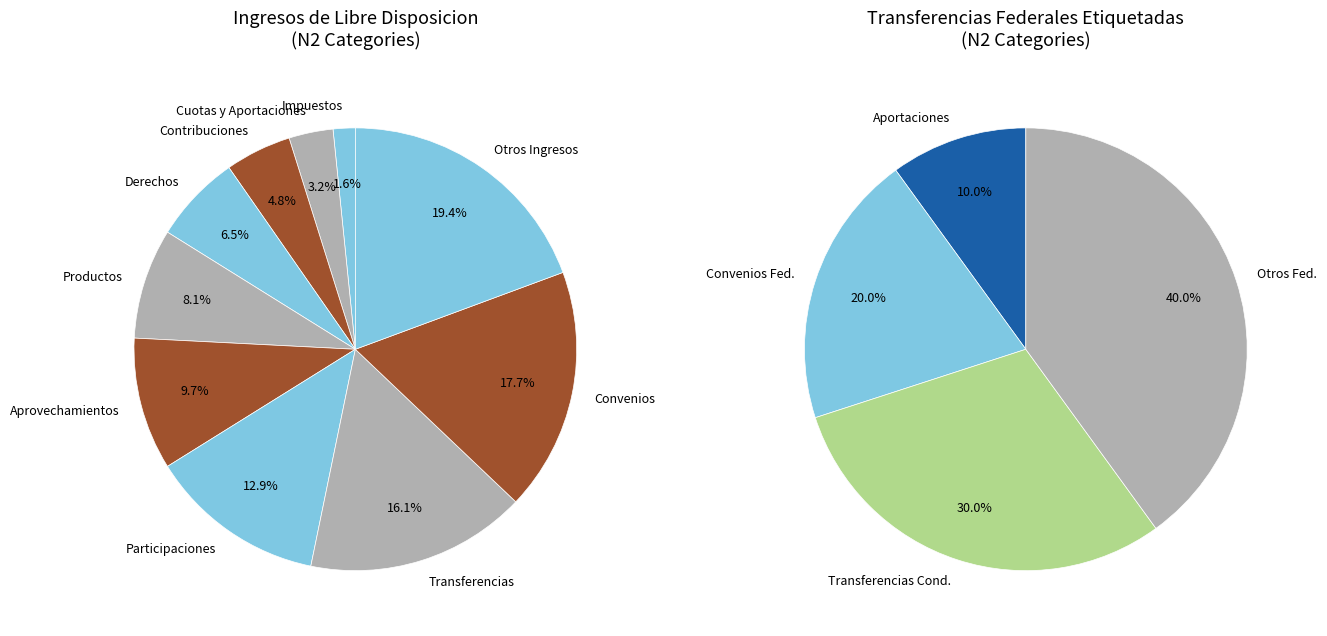

To the nearest percent, what is the difference between the largest and smallest slice percentages?

18%